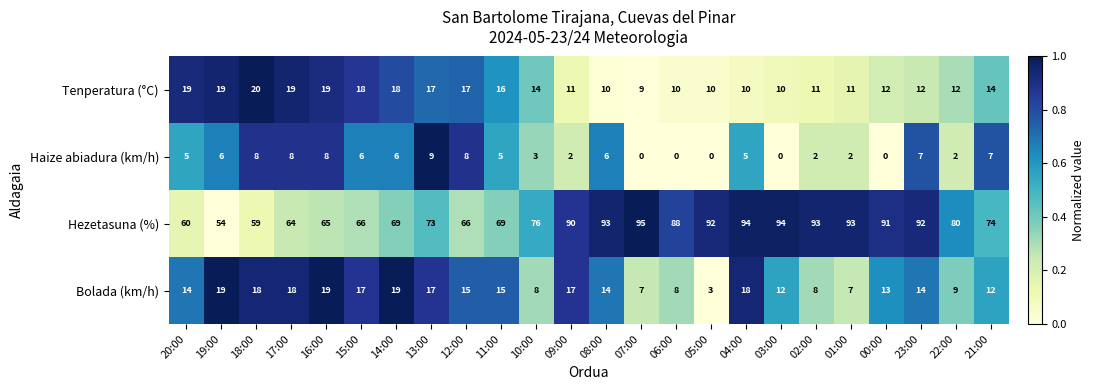

Rank the series at 17:00 from lowest to highest value.

Haize abiadura (km/h), Bolada (km/h), Tenperatura (°C), Hezetasuna (%)